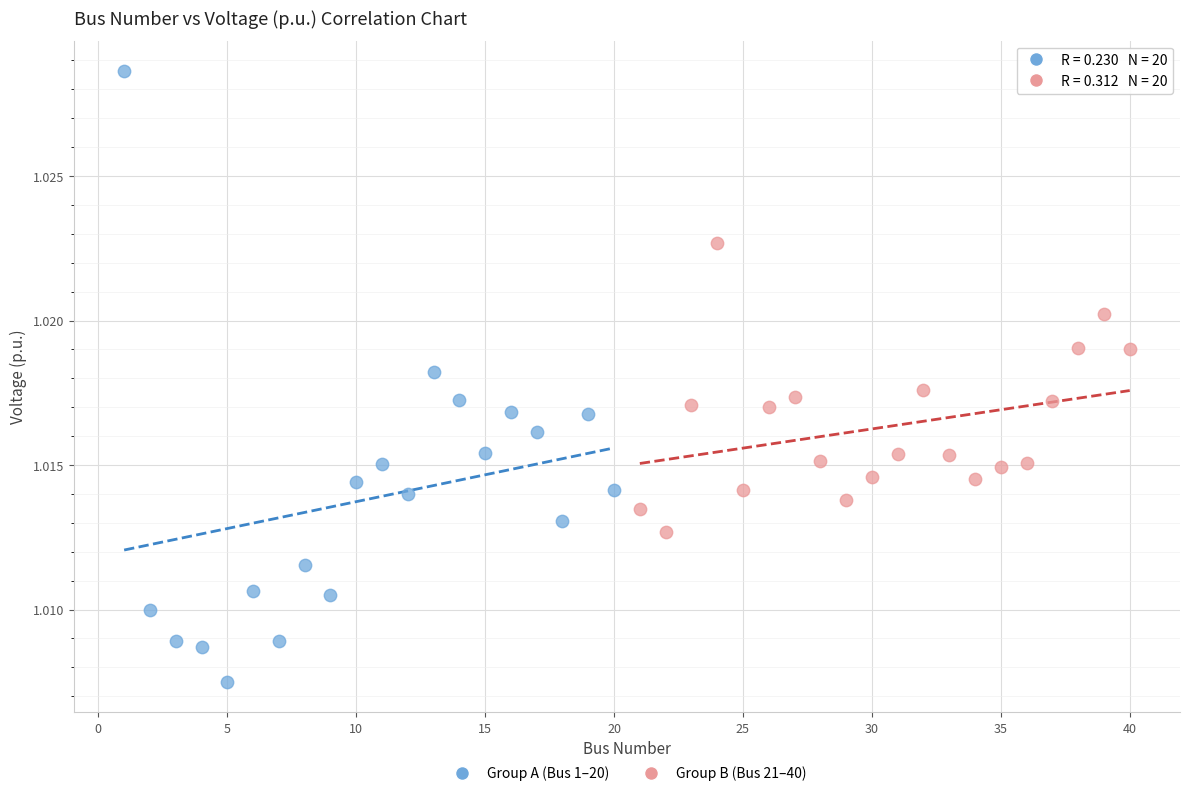

Which series contains the highest Y value?

Group A (Bus 1–20)